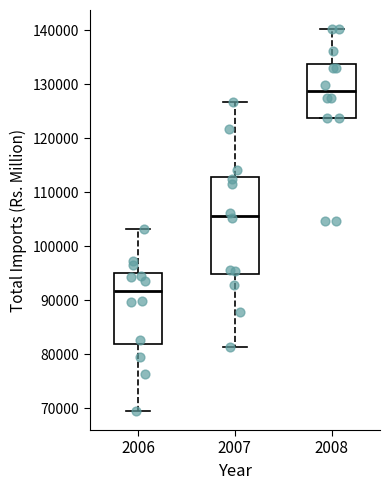

Reading left to right, transcribe this box plot: for each box, give where its median line is, the range the box spans, and where its two whiskers end, as read against the y-axis. The values are not printed on the chart, so give them approximately, as read against the axis.

2006: median 92000, box 82000 to 95000, whiskers 69000 to 103000
2007: median 106000, box 95000 to 113000, whiskers 81000 to 127000
2008: median 129000, box 124000 to 134000, whiskers 124000 to 140000